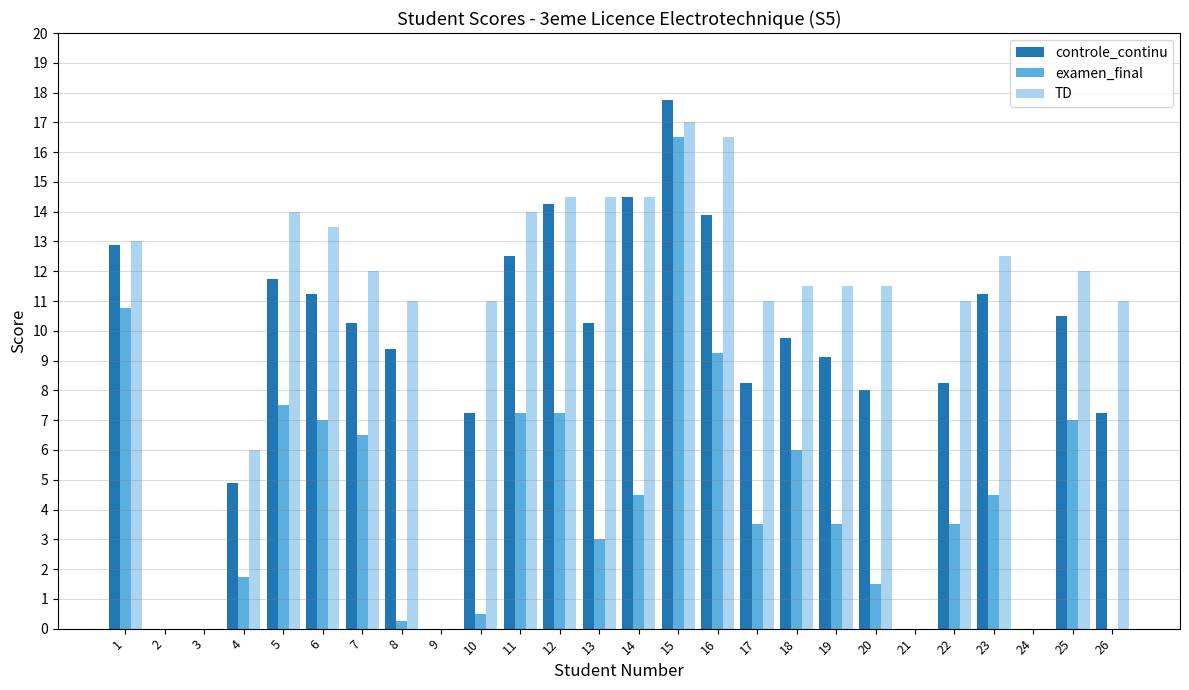

The value of TD at 5 is 14.0. True or false?

True